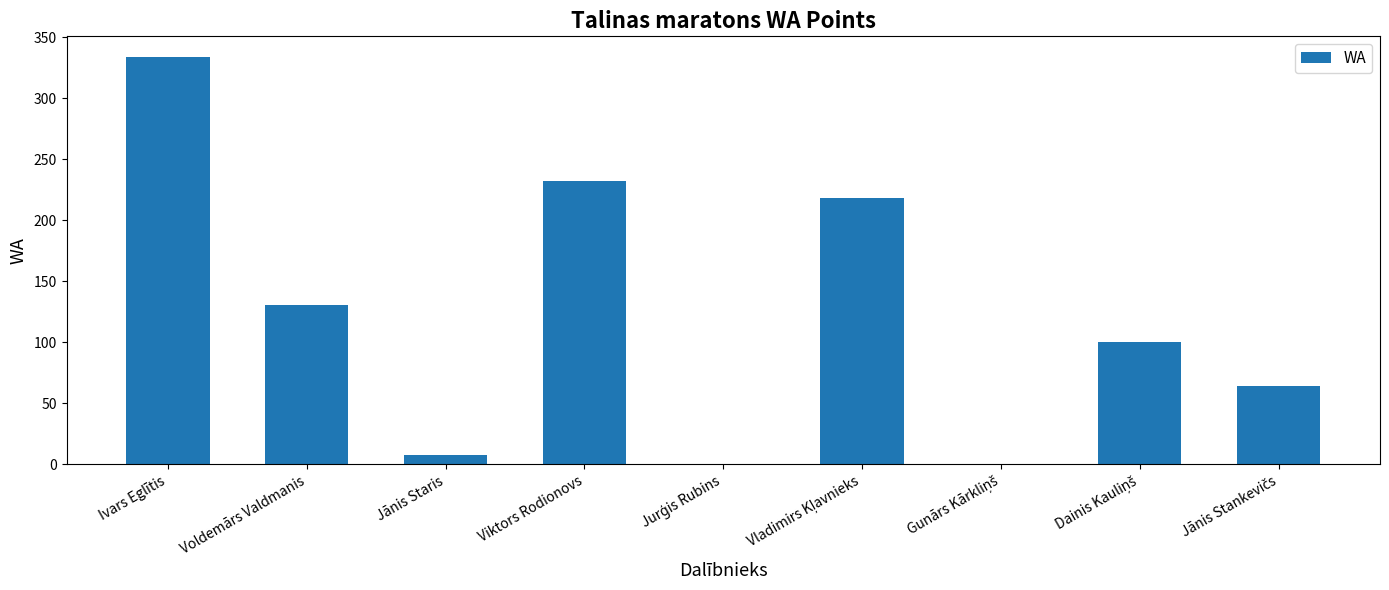

What is the greatest value displayed?

334